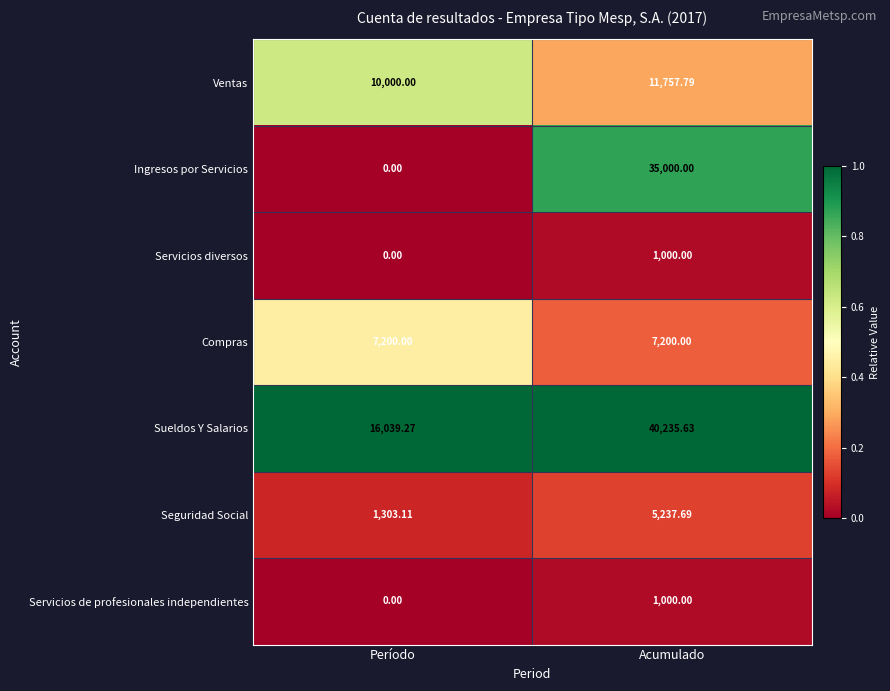

At how many categories does at least one series exceed 0?

2